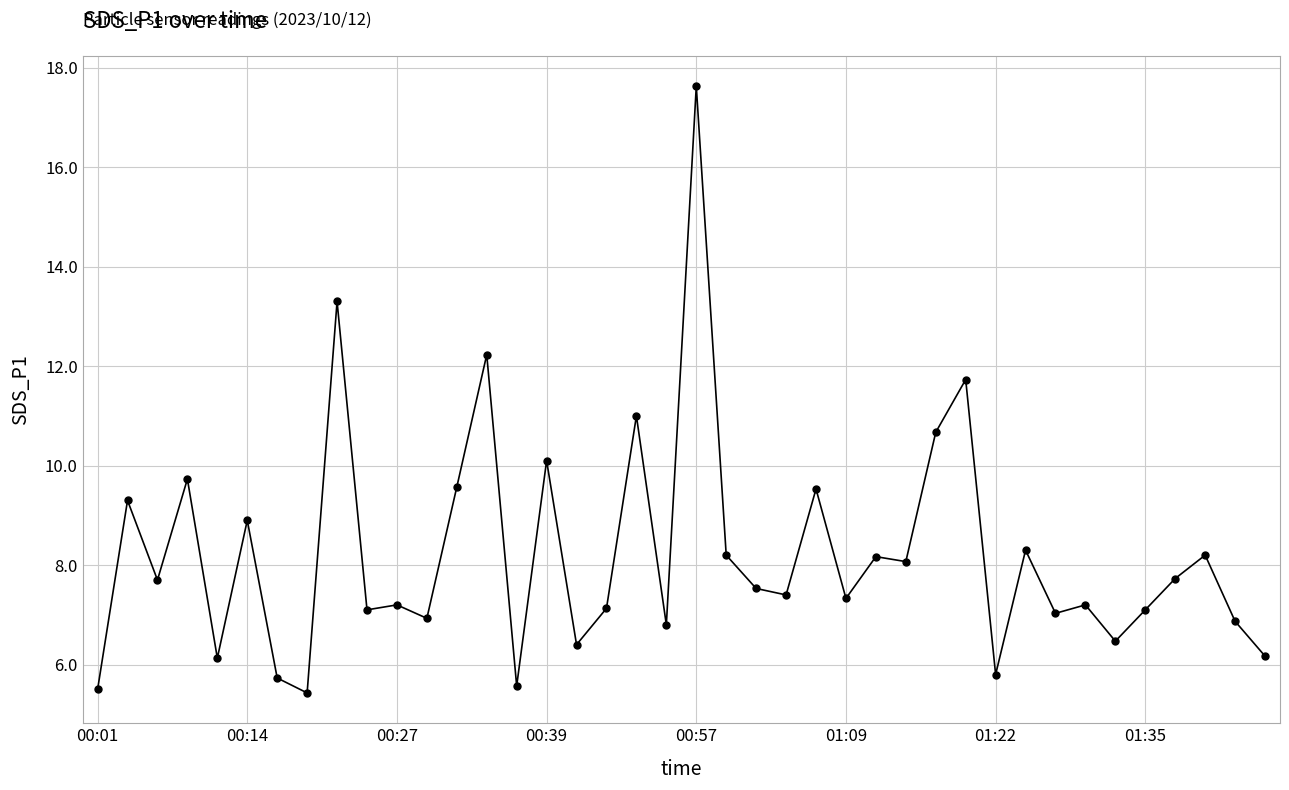

What is the value of the 12th point from the left?

6.9